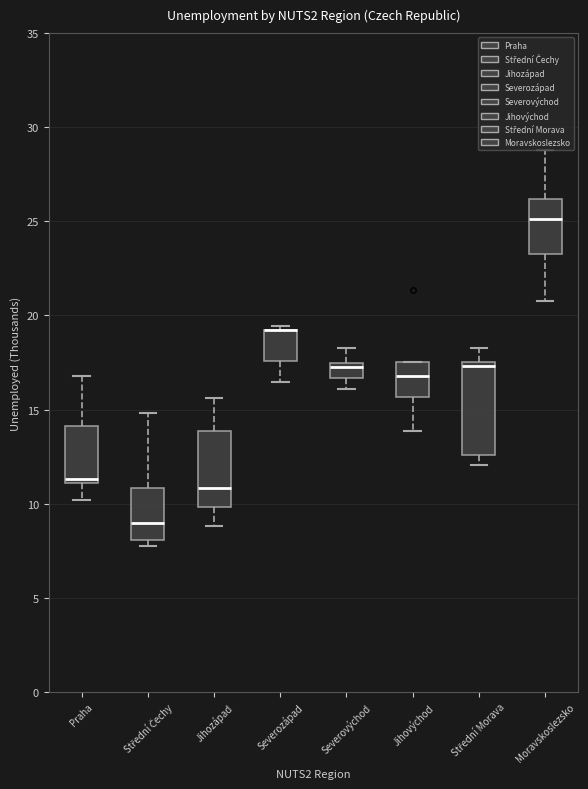

Reading left to right, transcribe this box plot: for each box, give where its median line is, the range the box spans, and where its two whiskers end, as read against the y-axis. The values are not printed on the chart, so give them approximately, as read against the axis.

Praha: median 11.5, box 11.0 to 14.0, whiskers 10.0 to 17.0
Střední Čechy: median 9.0, box 8.0 to 11.0, whiskers 8.0 (just below the box's lower edge) to 15.0
Jihozápad: median 11.0, box 10.0 to 14.0, whiskers 9.0 to 15.5
Severozápad: median 19.0 (drawn on the box's upper edge), box 17.5 to 19.0, whiskers 16.5 to 19.5
Severovýchod: median 17.5 (just below the box's upper edge), box 16.5 to 17.5, whiskers 16.0 to 18.0
Jihovýchod: median 17.0, box 15.5 to 17.5, whiskers 14.0 to 17.5
Střední Morava: median 17.5 (just below the box's upper edge), box 12.5 to 17.5, whiskers 12.0 to 18.5
Moravskoslezsko: median 25.0, box 23.5 to 26.0, whiskers 21.0 to 29.0